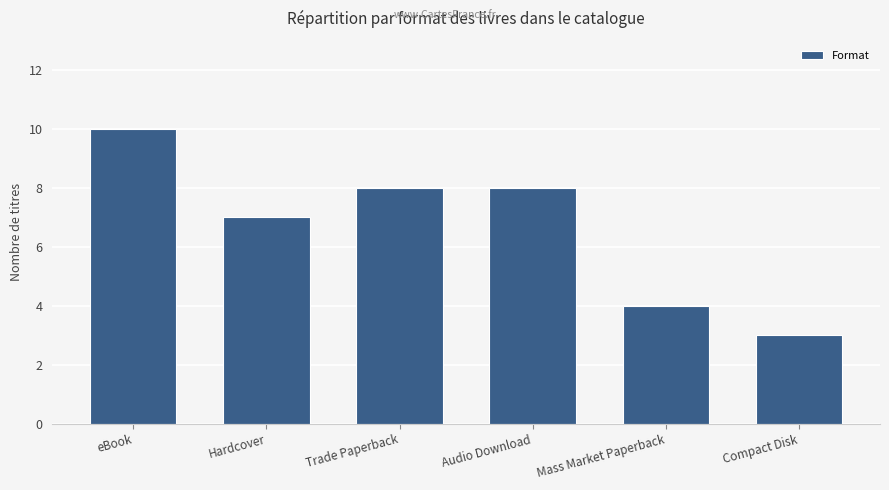

Read the value at Hardcover.

7